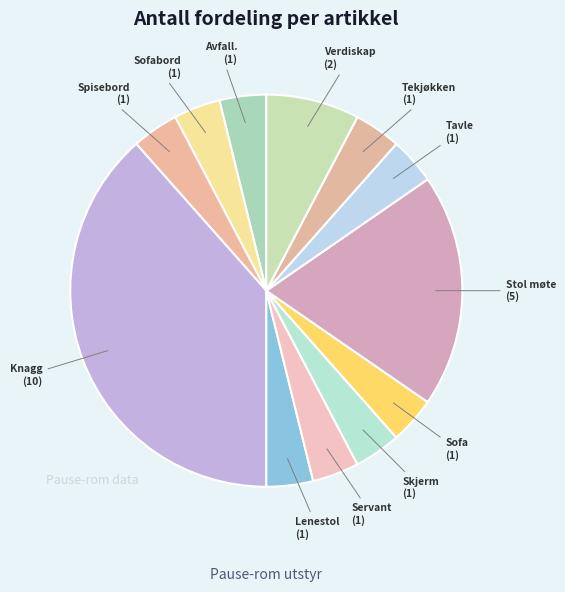

The Servant slice represents 4% of the pie. True or false?

True